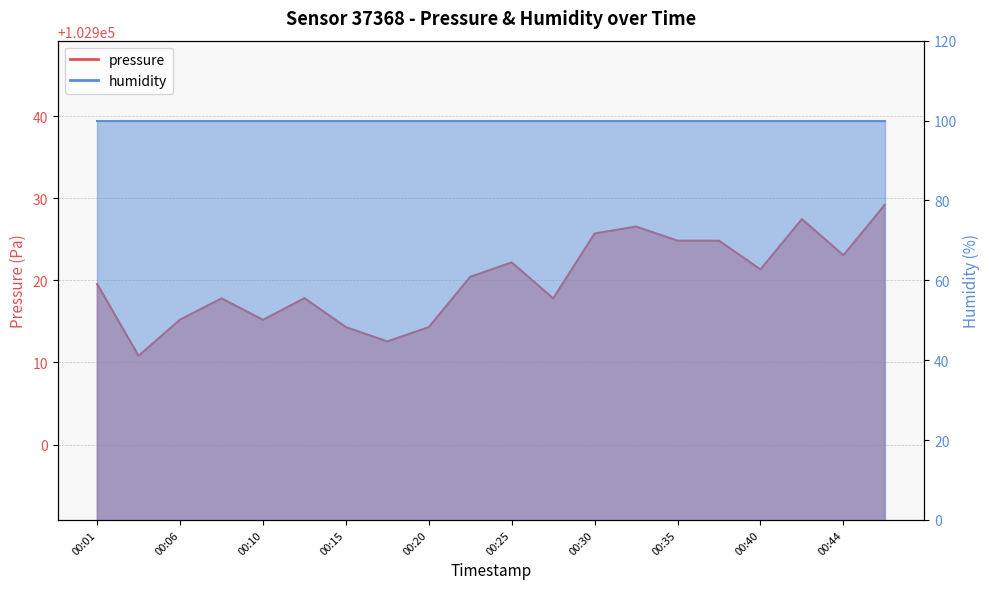

The value at 00:42 is 102927.5. True or false?

True